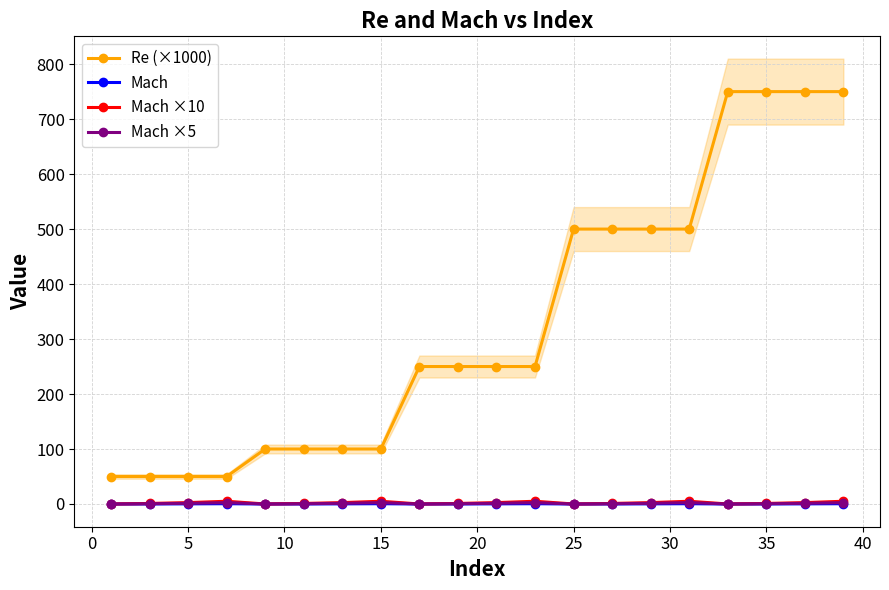

Which series has the widest spread of values?

Re (×1000)